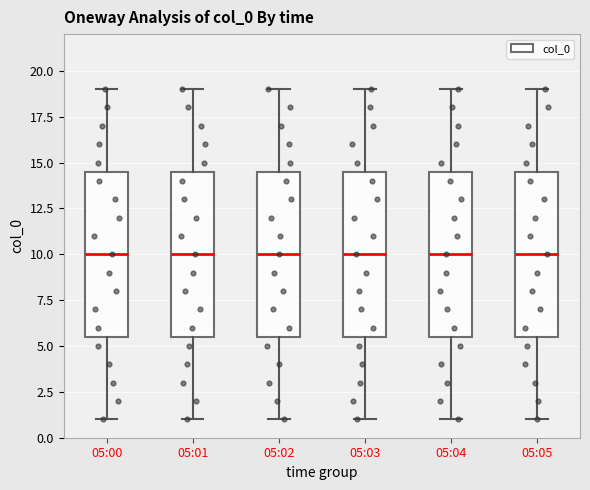

Where does the lower whisker of the box for 05:01 end on the y-axis? The values are not printed on the chart, so give them approximately, as read against the axis.

1.0